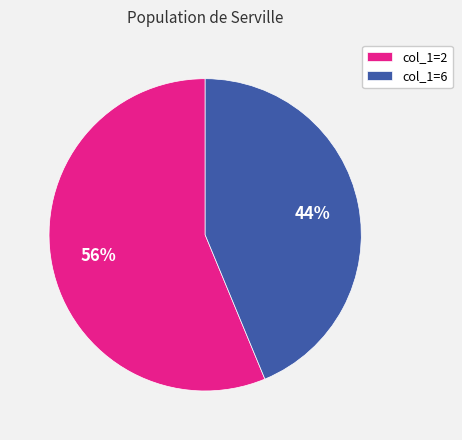

Count the number of slices in the pie.

2